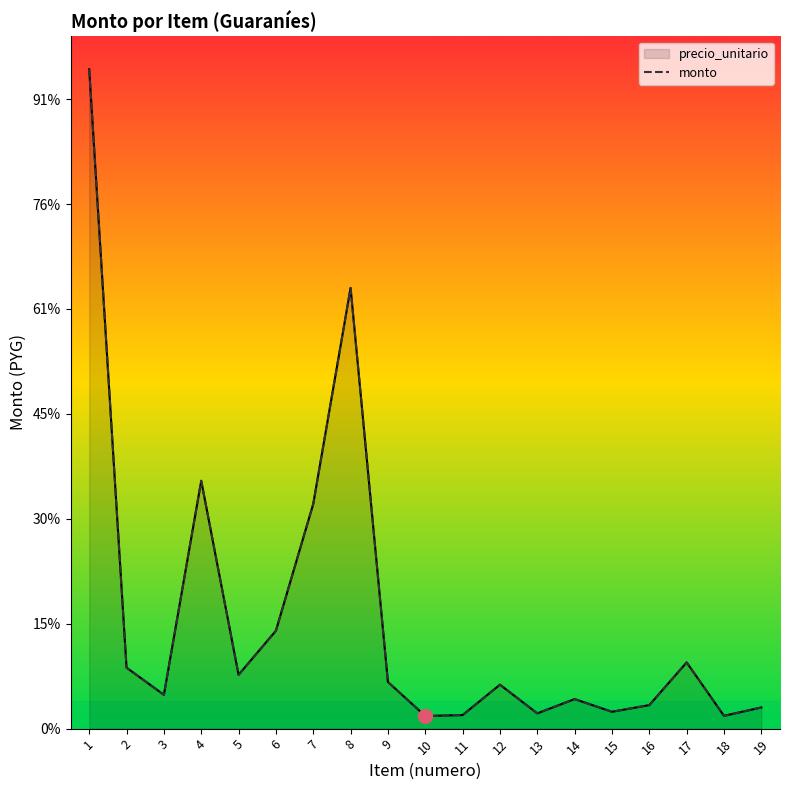

Reading right to left, transcribe all the data shown in this chart.

10092441	6095525	31571648	11215973	8032704	14088603	7280809	20948160	6468603	6020938	22235372	210021766	107081074	46662499	25659478	118111521	16123981	29045423	314215631